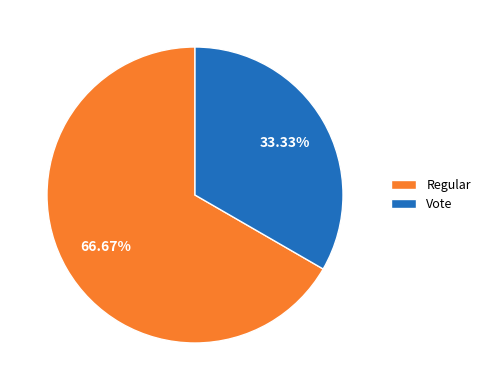

Which category has the smallest portion of the pie?

Vote